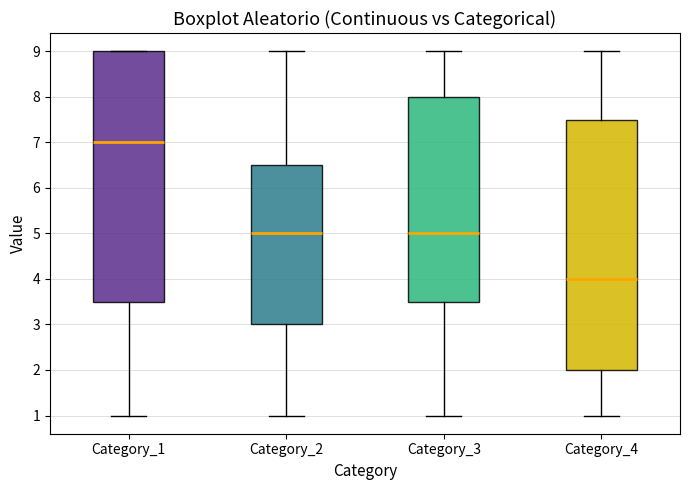

Reading left to right, read every box against the y-axis: the position of its median line, the range the box covers, and the ends of its whiskers. The values are not printed on the chart, so give them approximately, as read against the axis.

Category_1: median 7.0, box 3.5 to 9.0, whiskers 1.0 to 9.0
Category_2: median 5.0, box 3.0 to 6.5, whiskers 1.0 to 9.0
Category_3: median 5.0, box 3.5 to 8.0, whiskers 1.0 to 9.0
Category_4: median 4.0, box 2.0 to 7.5, whiskers 1.0 to 9.0